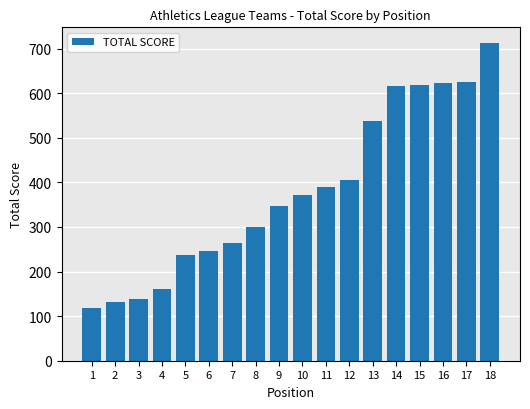

What is the minimum value shown in the chart?

119